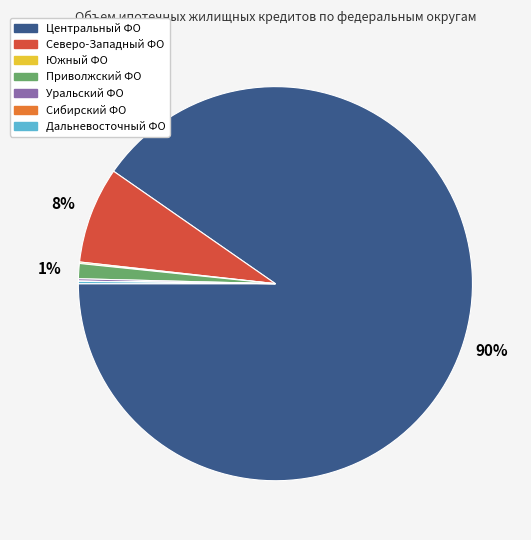

Does any single category account for the majority?

Yes